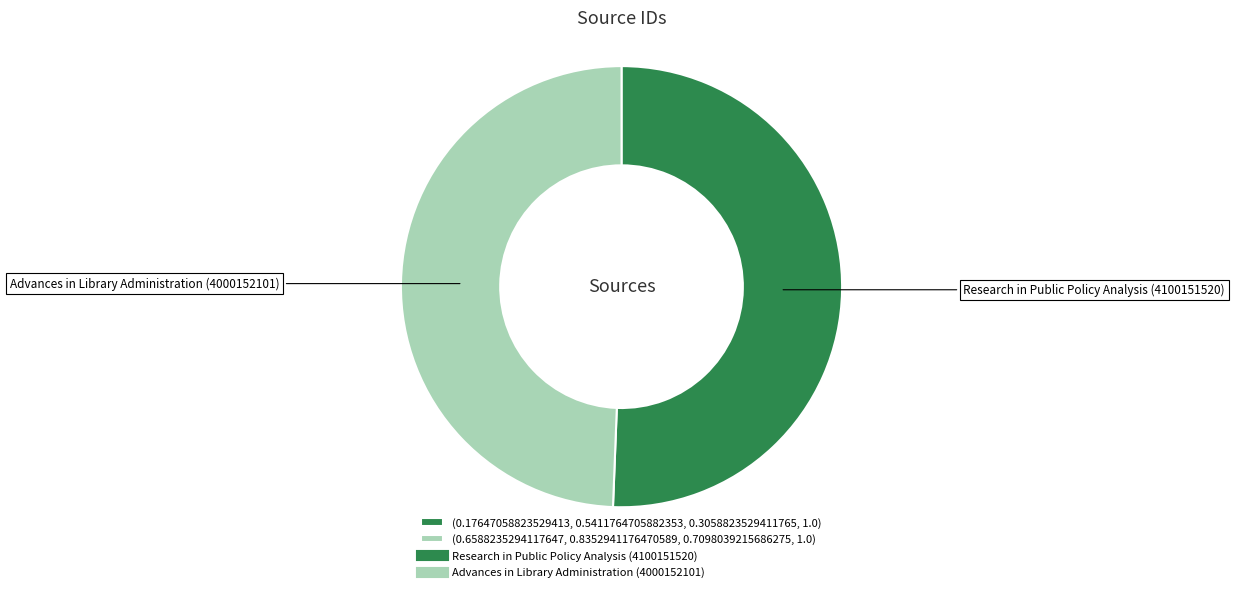

Is there any slice that represents more than half of the pie?

Yes